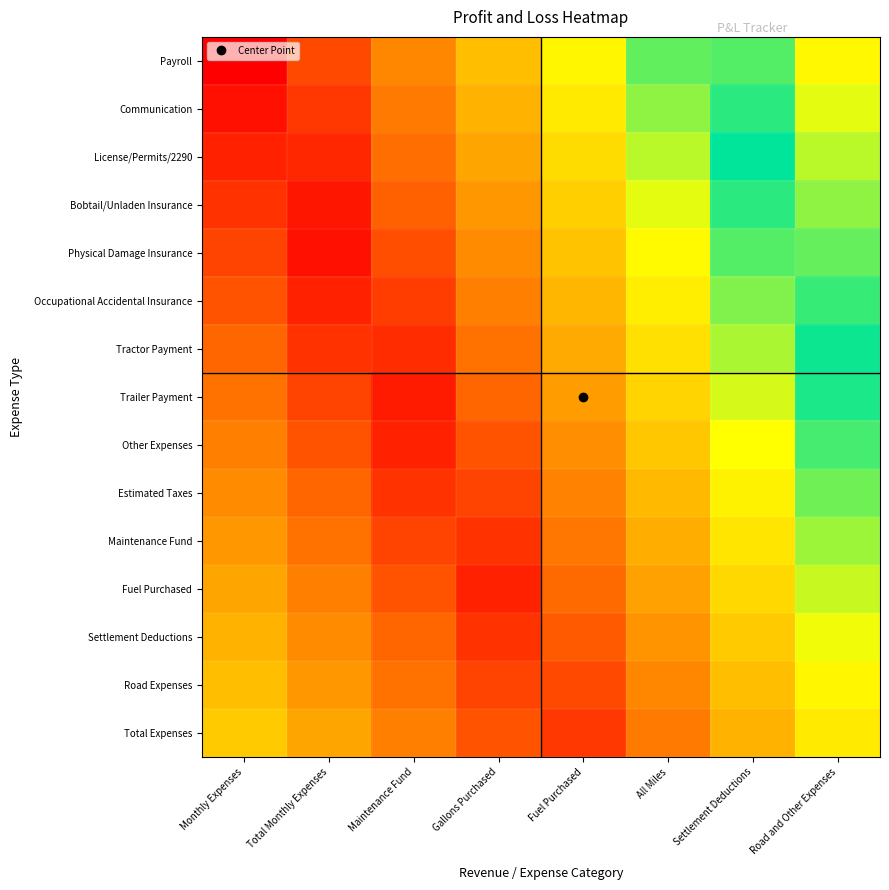

At which category does the chart reach its minimum across all series?

Monthly Expenses